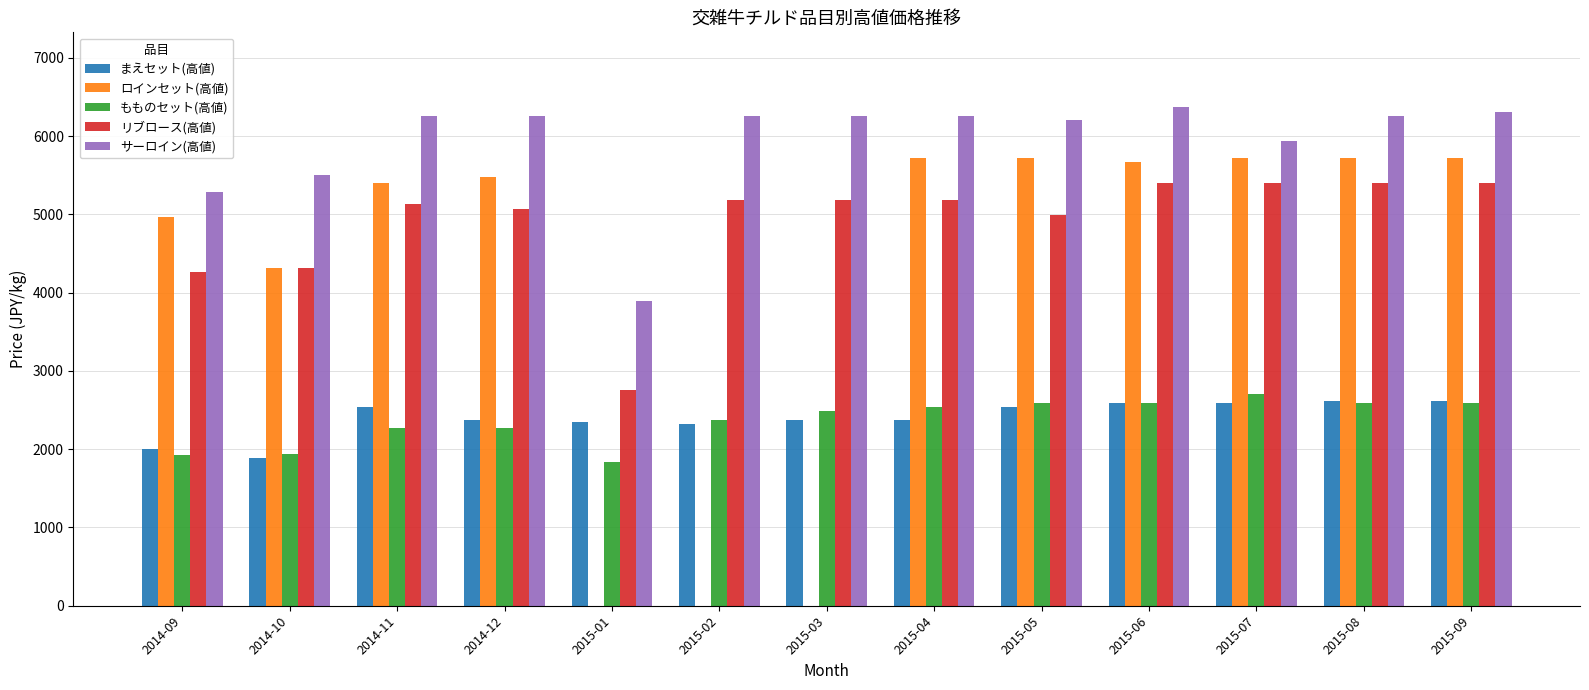

Where does the まえセット(高値) series first go above 2376?

2014-11